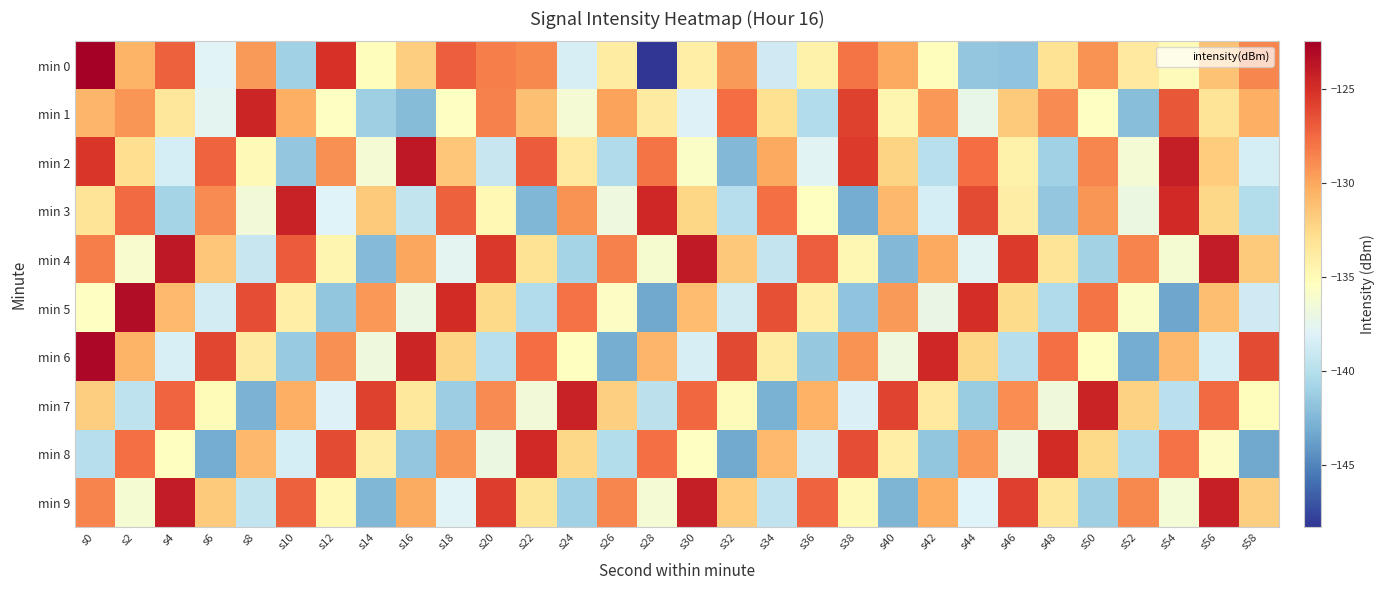

Rank the series by their maximum value, from lowest to highest.

min 8, min 1, min 3, min 7, min 9, min 2, min 4, min 5, min 6, min 0